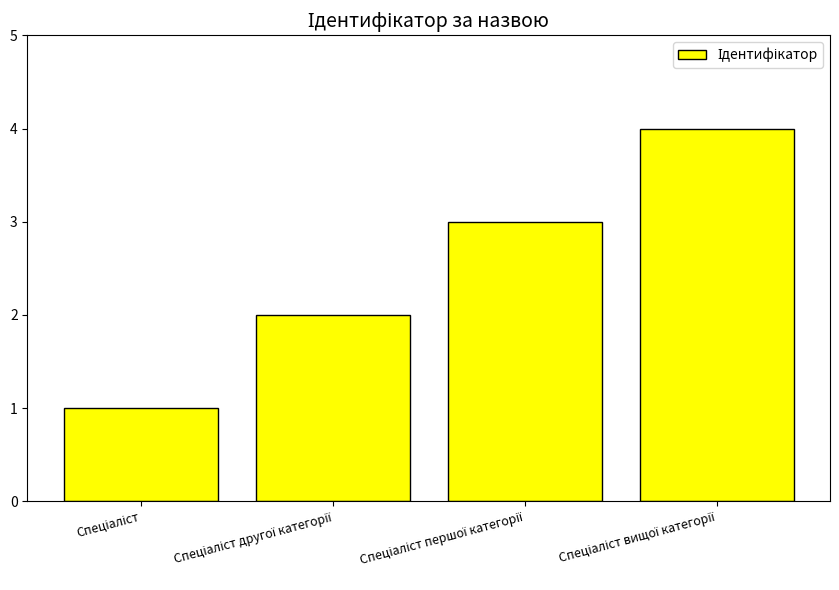

How many categories are shown in the chart?

4